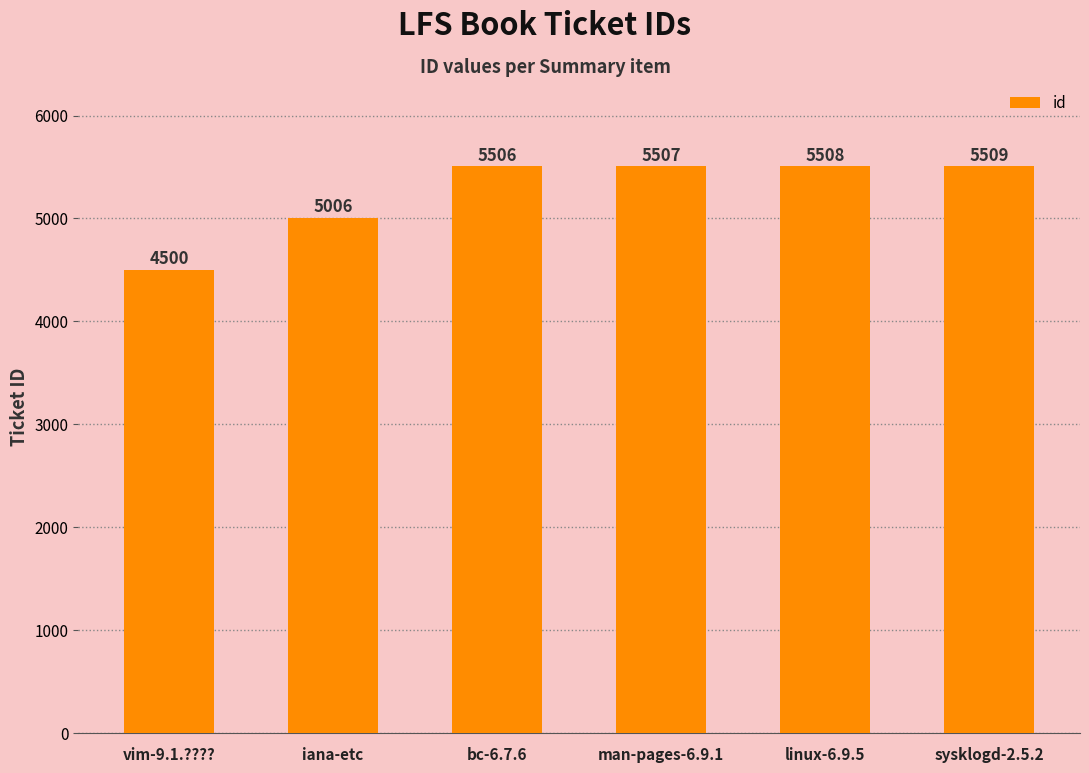

Are the bars grouped side by side (vs. stacked)?

No